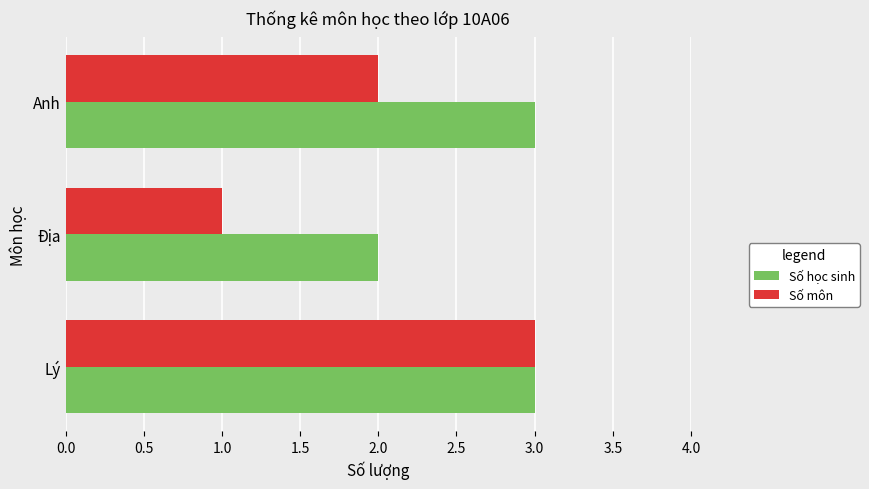

What is the average value of the Số môn series?

2